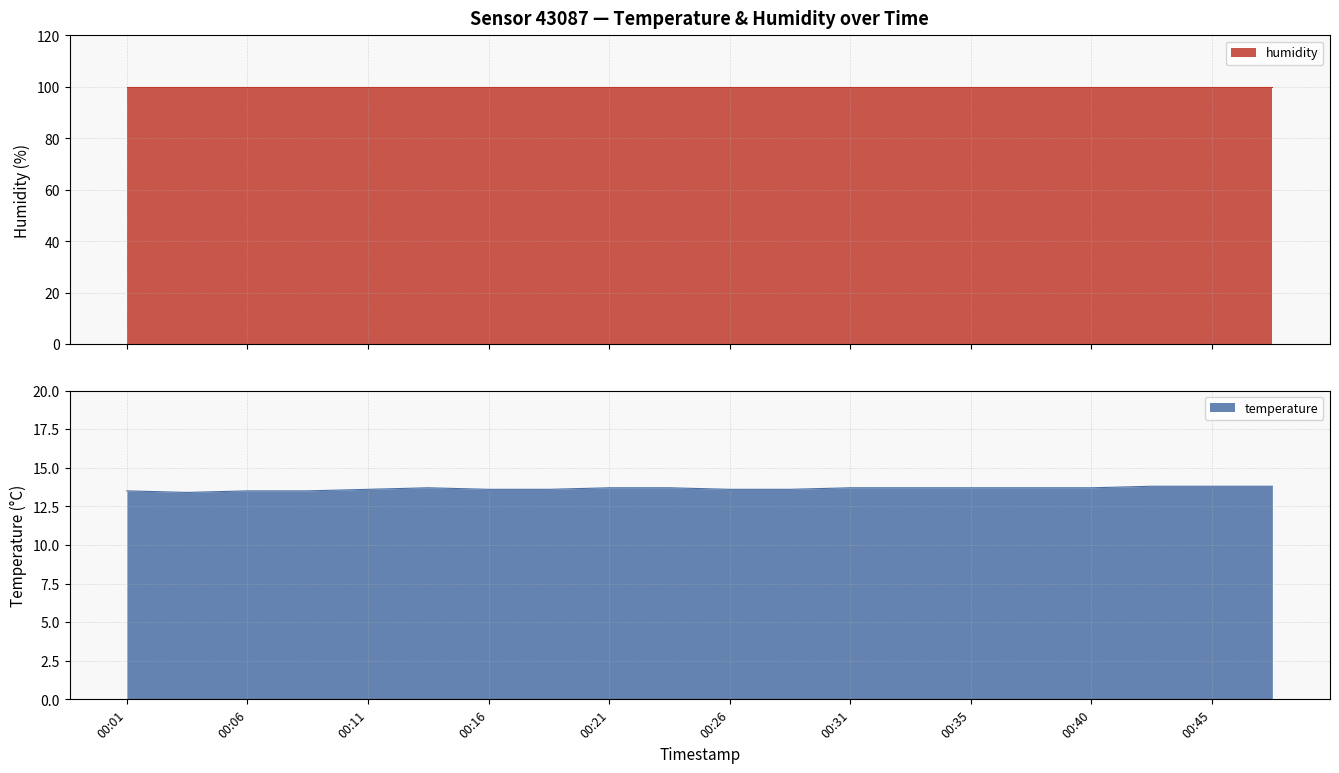

What is the difference between the second highest and second lowest values?

0.3